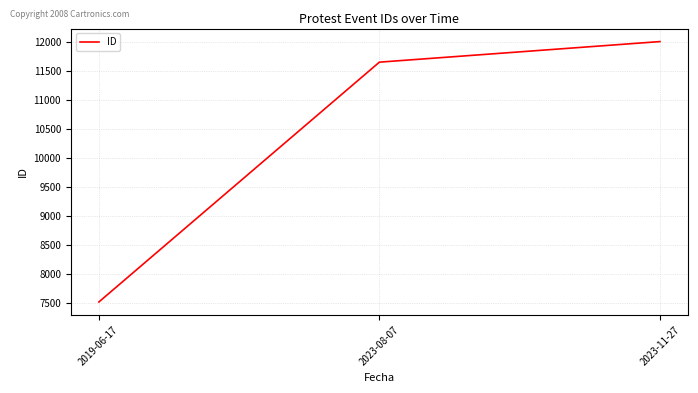

What is the average value?

10394